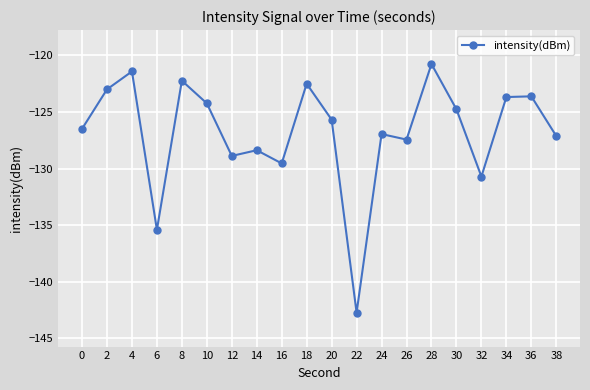

The value at 8 is -122.2. True or false?

True